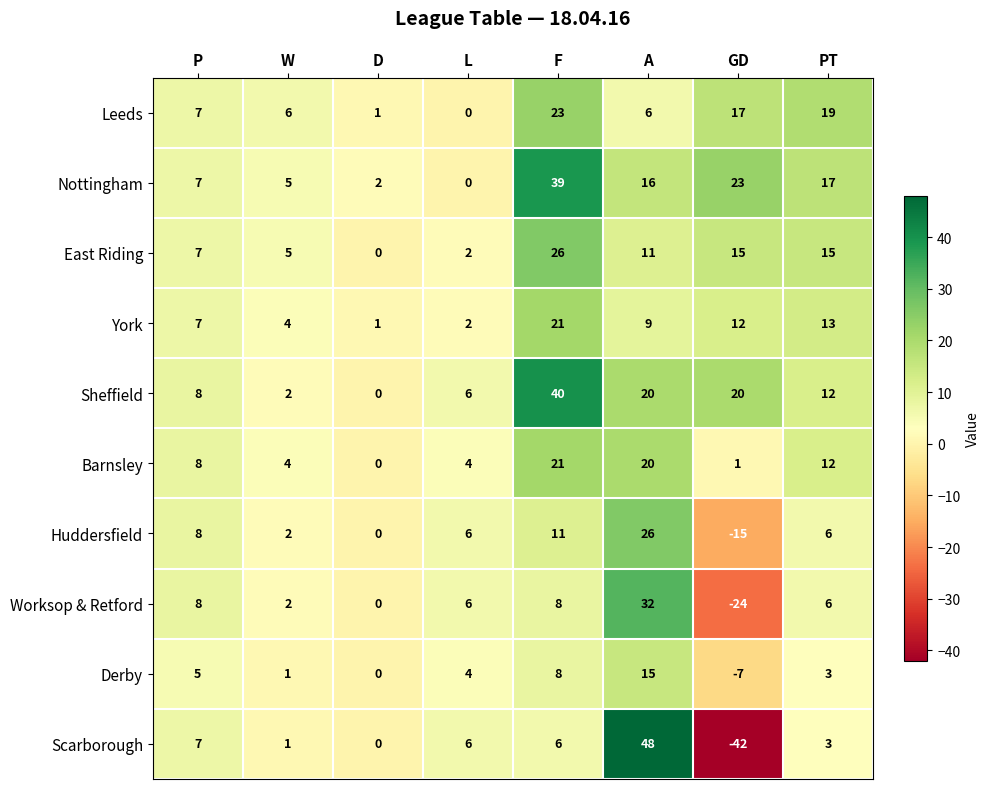

The value of Scarborough at P is 7. True or false?

True